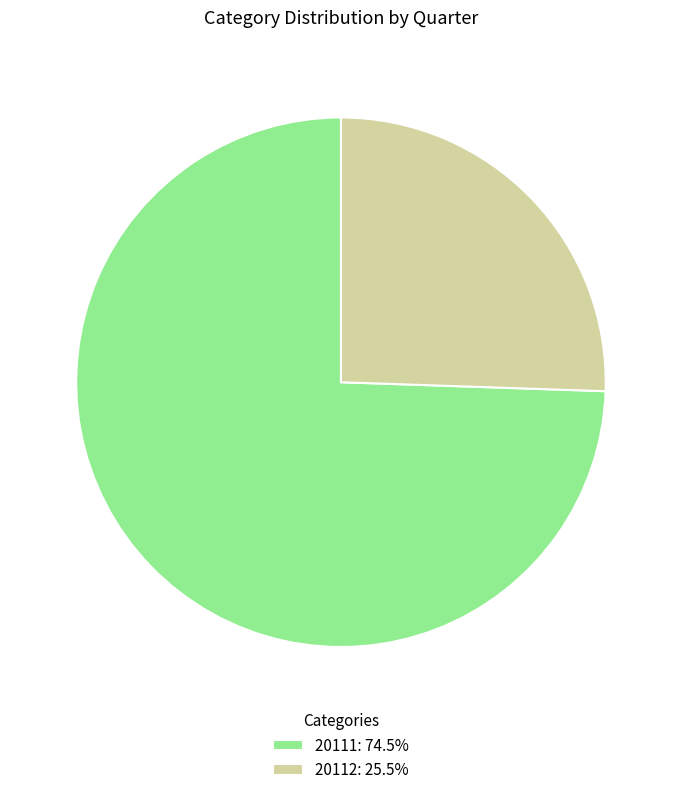

Which slice is the largest?

20111